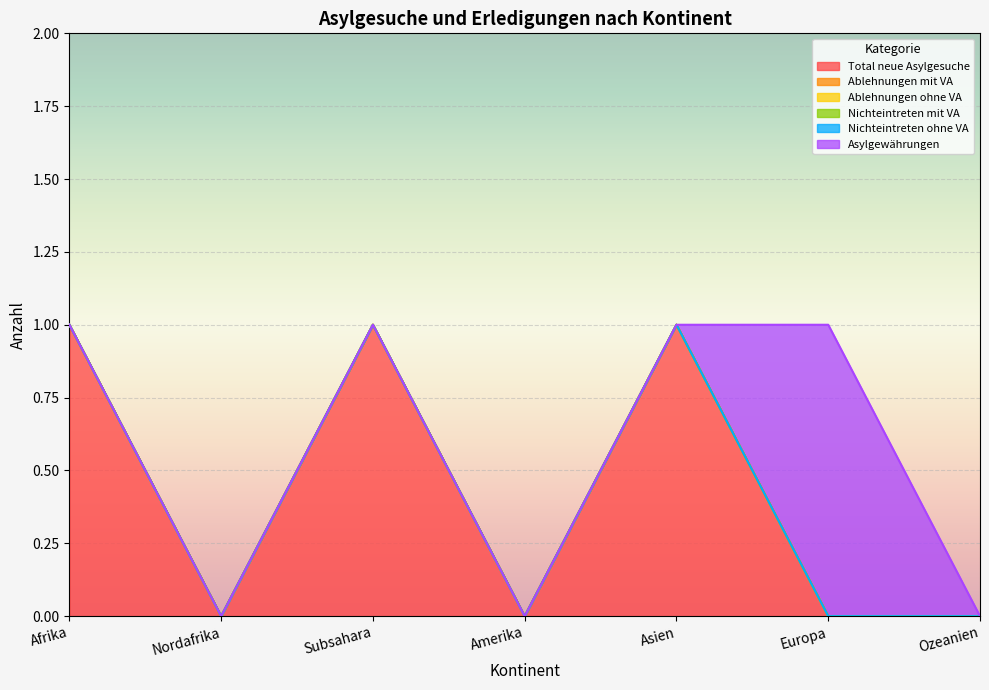

What is the label of the 7th point from the left?

Ozeanien